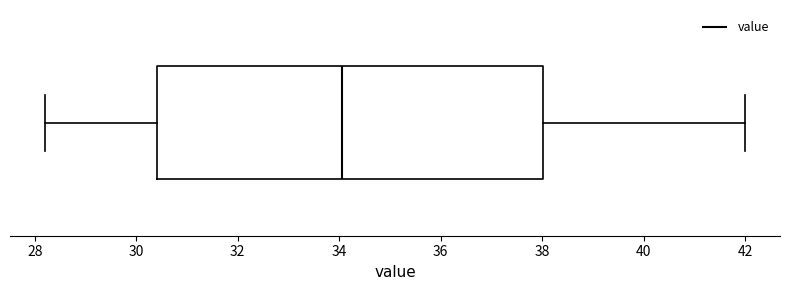

Where does the right whisker of the box end on the x-axis? The values are not printed on the chart, so give them approximately, as read against the axis.

42.0